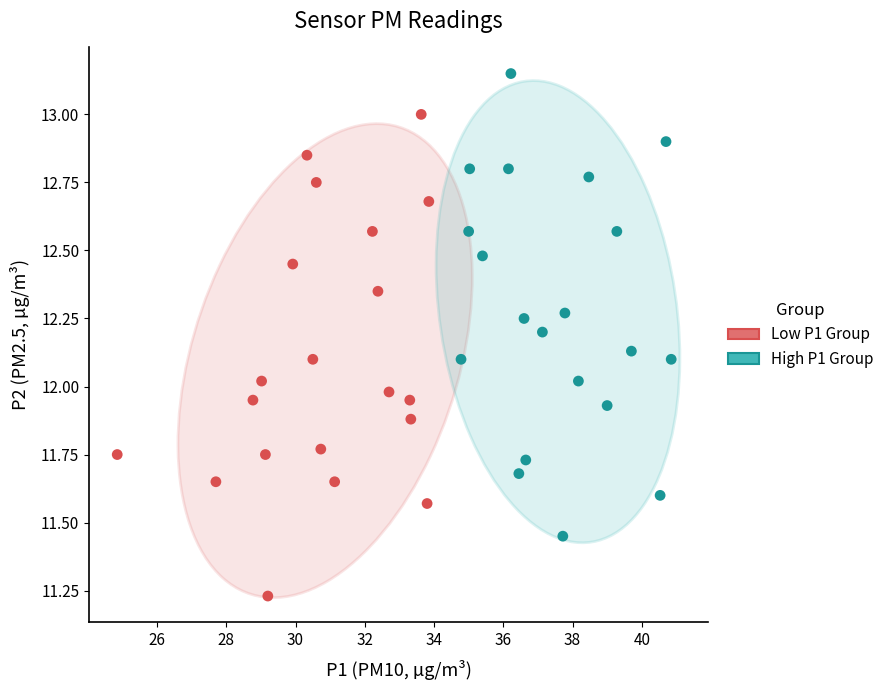

Which series reaches the maximum Y coordinate?

High P1 Group